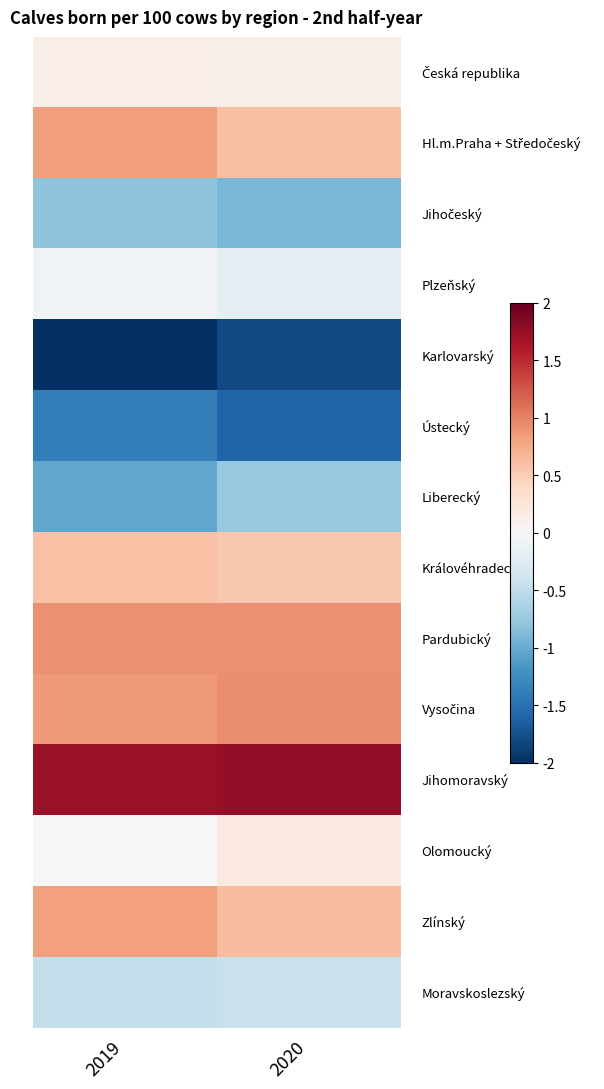

Count the number of categories in the chart.

2